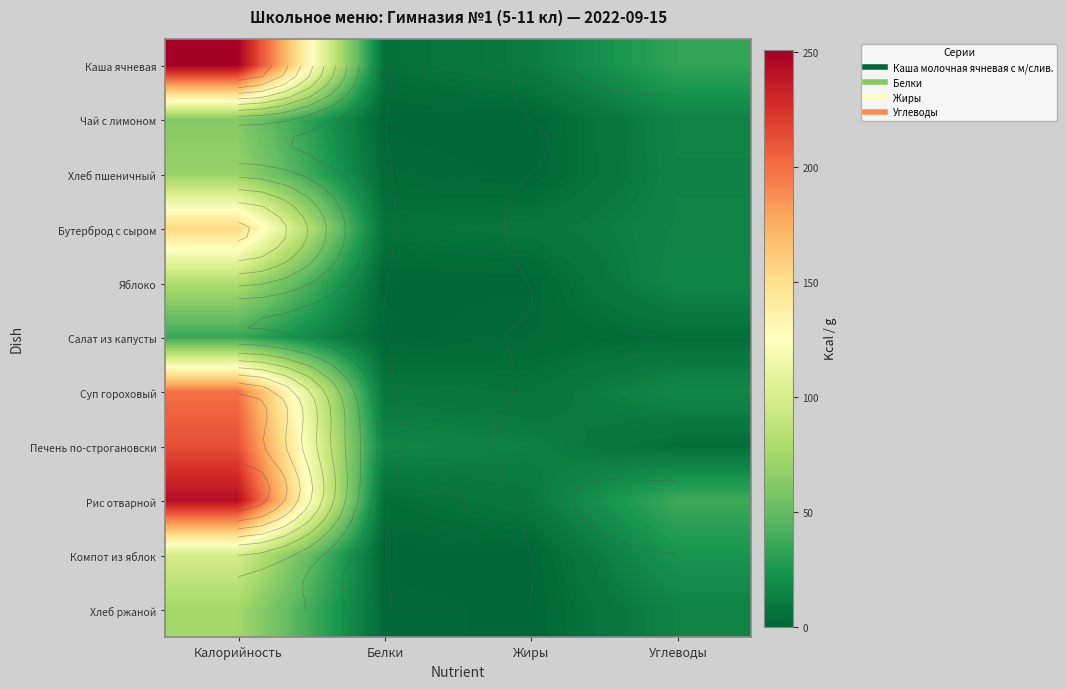

List the labels in order of Салат из капусты value, smallest first.

Белки, Жиры, Углеводы, Калорийность